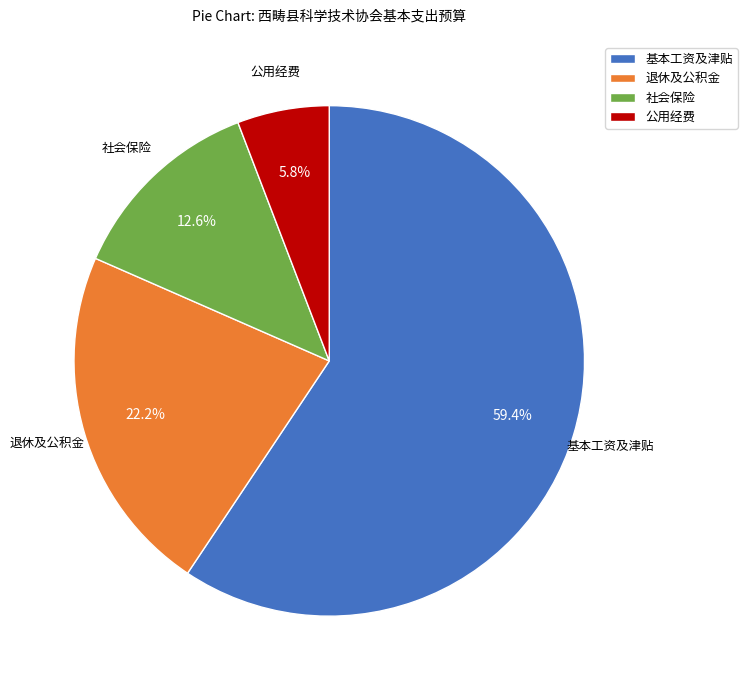

Rank the categories by value from lowest to highest.

公用经费, 社会保险, 退休及公积金, 基本工资及津贴